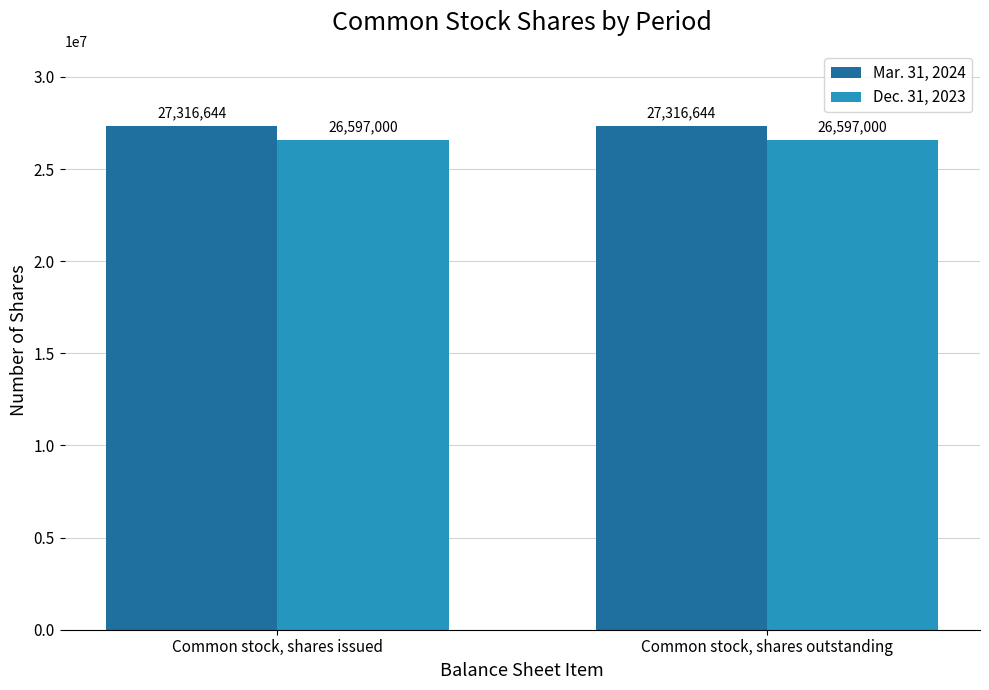

What is the value of the Mar. 31, 2024 bar at the 2nd from the left?

27316644